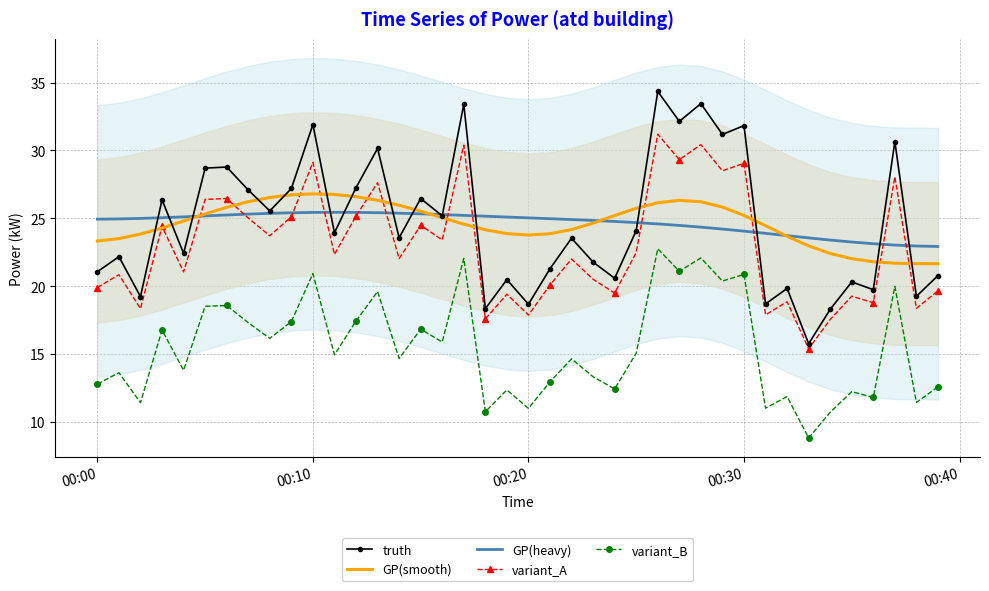

Reading left to right, extract all data points from this chart.

truth: 21.1	22.2	19.2	26.4	22.4	28.7	28.8	27.1	25.6	27.2	31.9	23.9	27.3	30.1	23.6	26.5	25.2	33.4	18.4	20.5	18.7	21.3	23.5	21.8	20.6	24.1	34.4	32.1	33.5	31.2	31.8	18.7	19.8	15.8	18.3	20.3	19.8	30.7	19.3	20.8
GP(smooth): 23.3	23.5	23.8	24.3	24.8	25.3	25.8	26.2	26.5	26.7	26.8	26.8	26.6	26.3	26.0	25.5	25.1	24.6	24.2	23.9	23.8	23.9	24.2	24.6	25.2	25.7	26.1	26.3	26.2	25.8	25.2	24.5	23.7	23.0	22.4	22.0	21.8	21.7	21.7	21.7
GP(heavy): 24.9	25.0	25.0	25.0	25.1	25.2	25.2	25.3	25.4	25.4	25.4	25.4	25.4	25.4	25.4	25.3	25.3	25.2	25.2	25.1	25.0	25.0	24.9	24.8	24.8	24.7	24.6	24.5	24.4	24.2	24.1	23.9	23.7	23.6	23.4	23.3	23.1	23.0	23.0	22.9
variant_A: 19.9	20.9	18.4	24.4	21.1	26.4	26.5	25.0	23.7	25.1	29.1	22.3	25.2	27.6	22.0	24.5	23.4	30.4	17.6	19.4	17.9	20.1	22.0	20.5	19.5	22.5	31.2	29.3	30.4	28.5	29.1	17.9	18.9	15.4	17.6	19.3	18.8	28.1	18.4	19.7
variant_B: 12.8	13.6	11.4	16.8	13.8	18.5	18.6	17.3	16.2	17.4	20.9	15.0	17.4	19.6	14.7	16.8	15.9	22.1	10.8	12.4	11.0	13.0	14.7	13.3	12.4	15.1	22.8	21.1	22.1	20.4	20.9	11.0	11.9	8.8	10.7	12.2	11.8	20.0	11.4	12.6